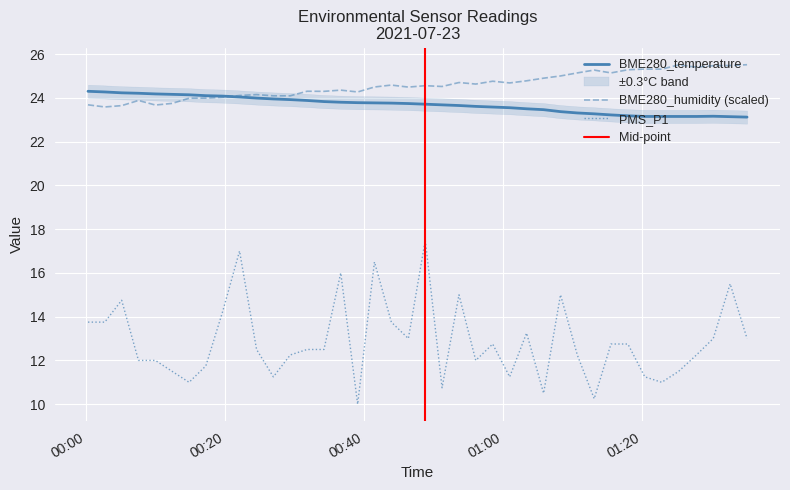

Which label corresponds to the smallest value in the chart?

2021/07/23 00:39:04